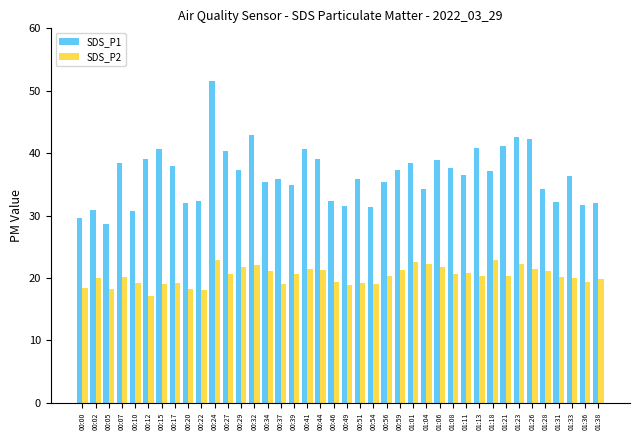

What is the difference between the highest and lowest values at 01:04?

12.0